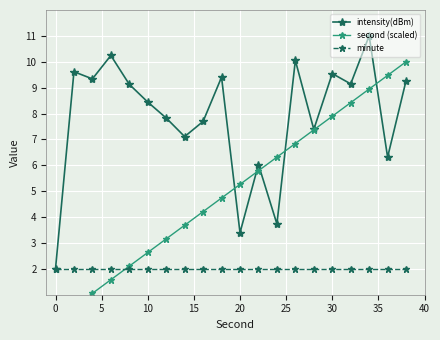

True or false: intensity(dBm) has more than 2 interior local peaks.

True